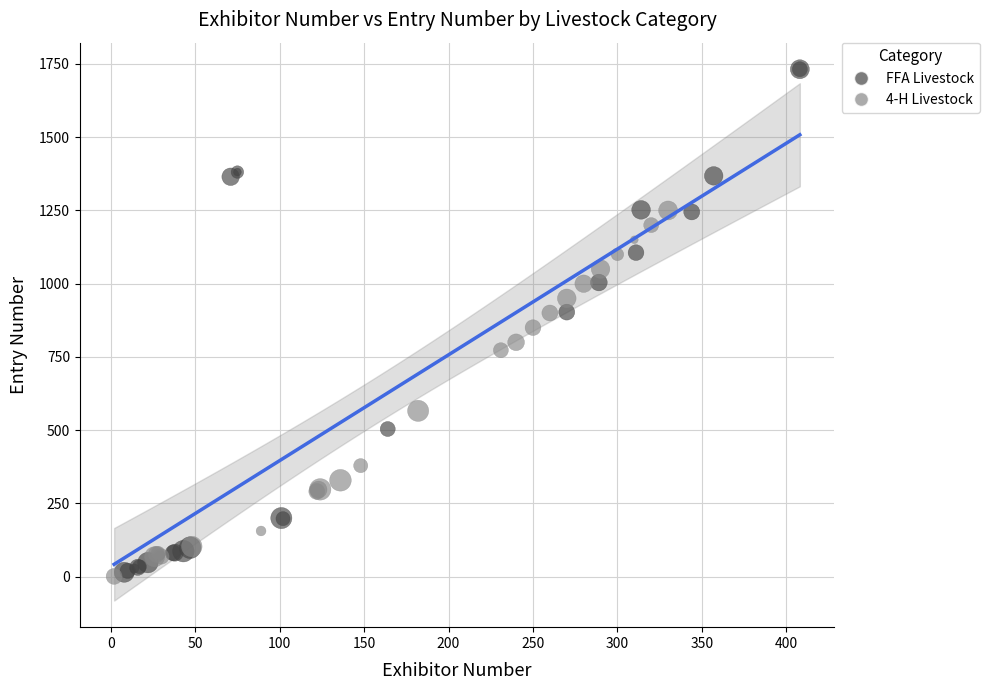

Which series reaches the maximum Y coordinate?

FFA Livestock